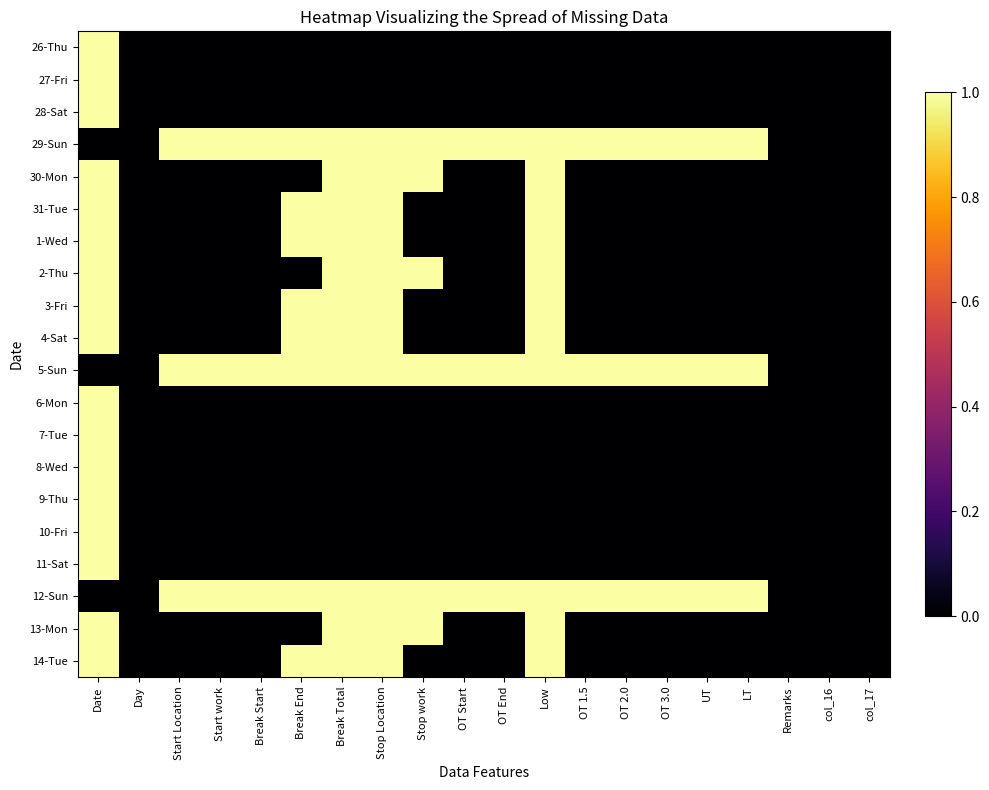

Which has a higher value, Break End or OT Start?

Break End